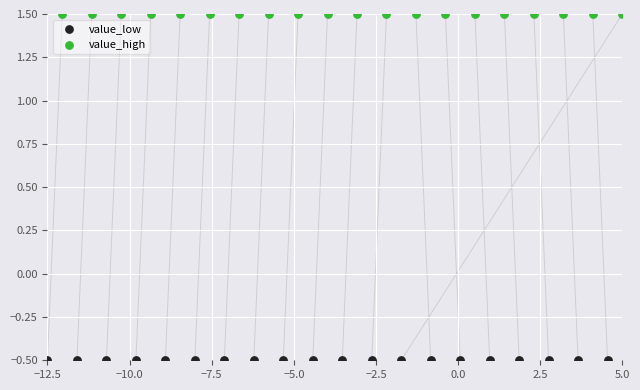

Which series contains the lowest Y value?

value_low